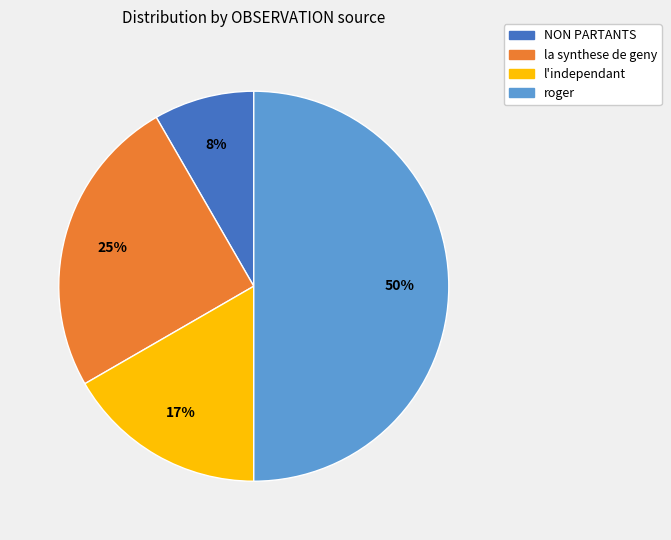

Count the number of slices in the pie.

4